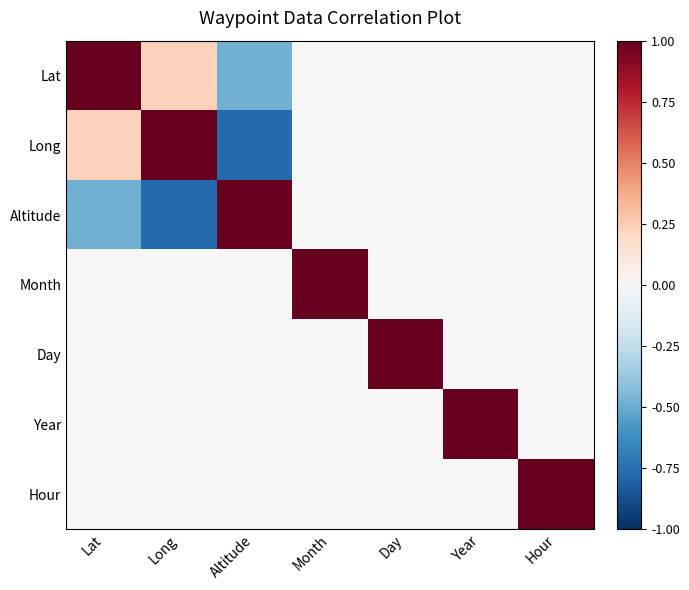

How many categories are shown in the chart?

7